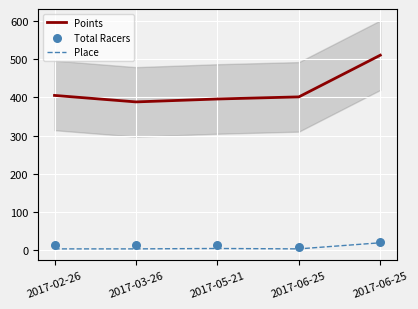

Which series reaches the maximum Y coordinate?

Points